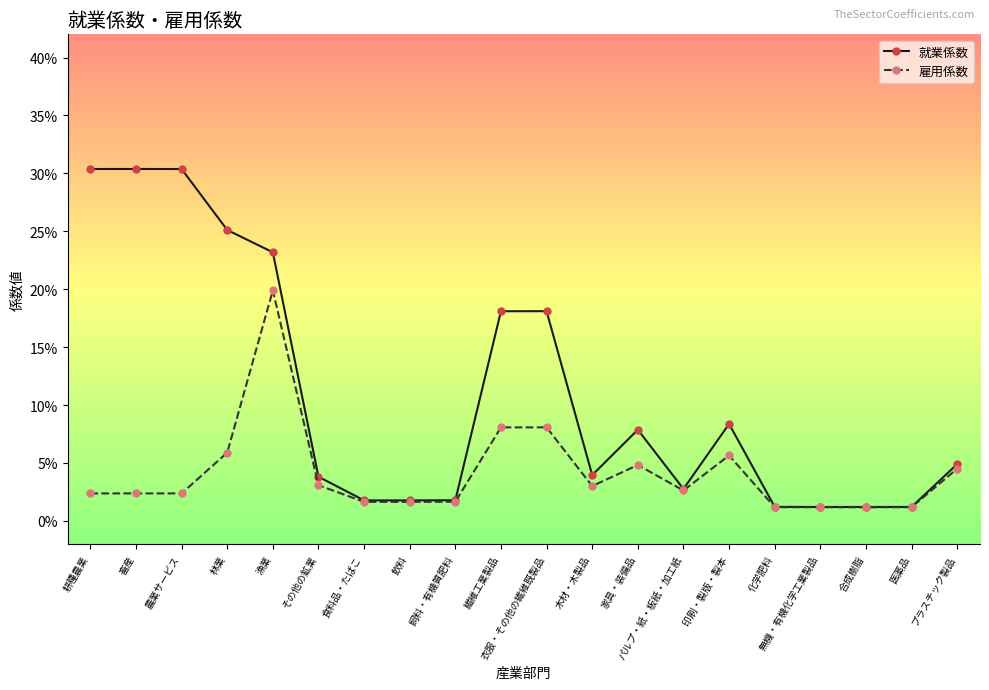

List the series in order of their peak value, lowest first.

雇用係数, 就業係数